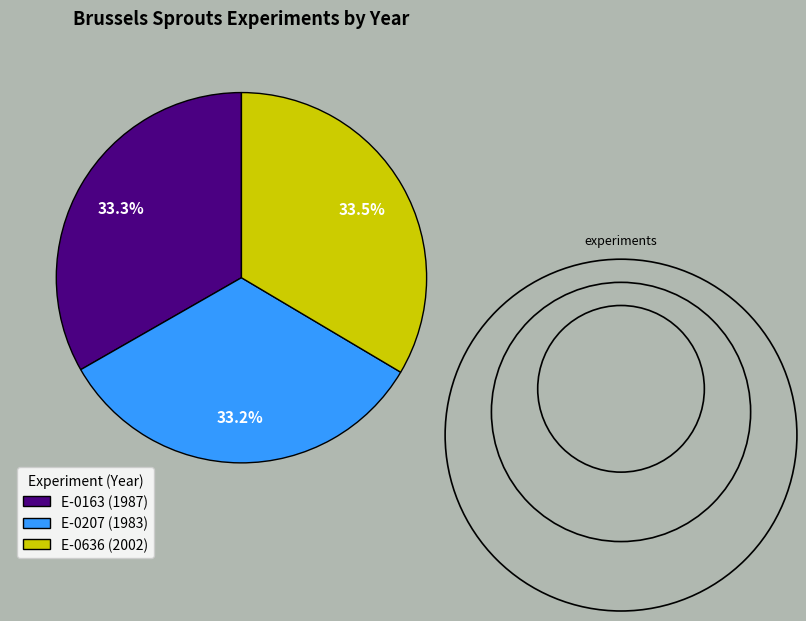

Count the number of slices in the pie.

3